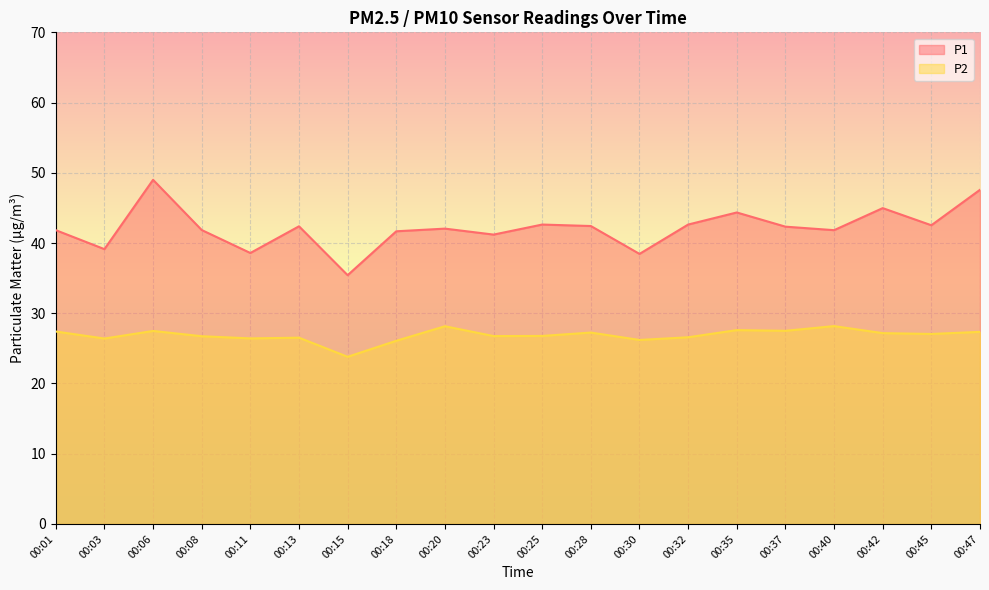

What are all the series names shown in the legend?

P1, P2